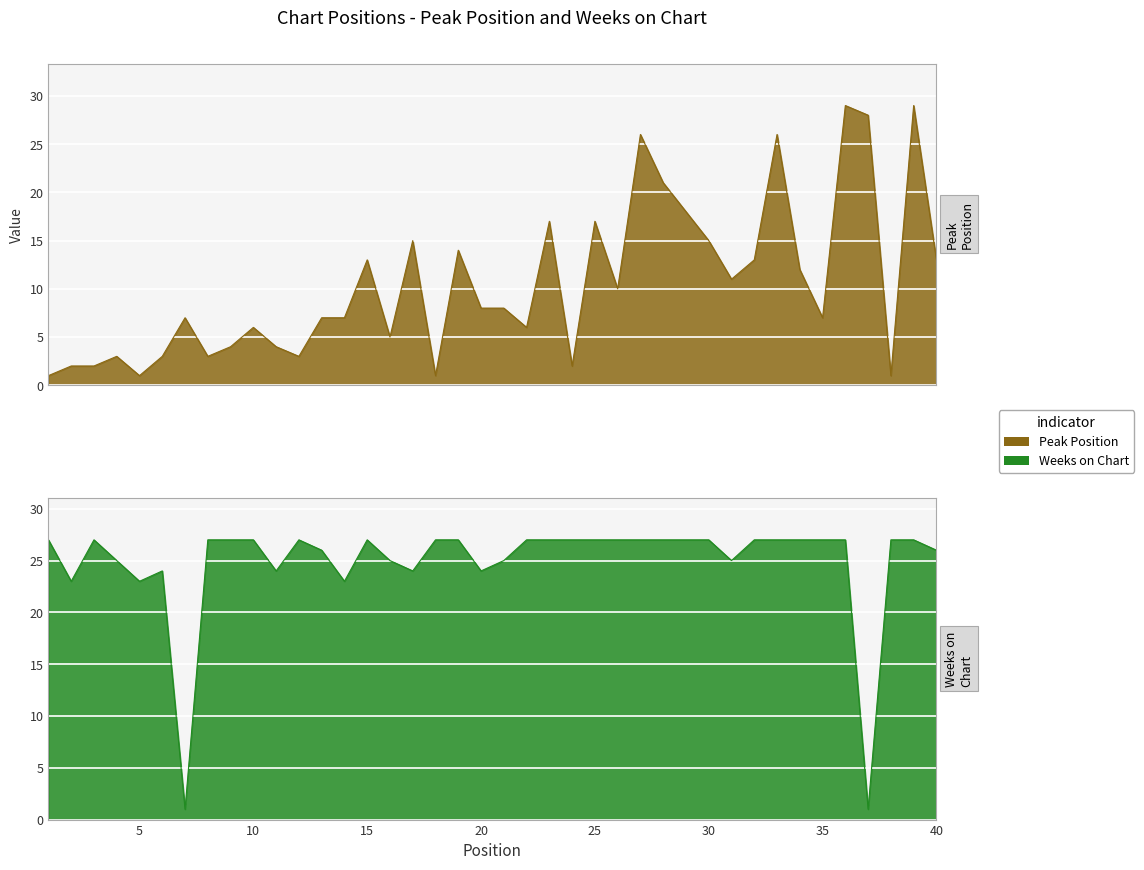

The Weeks on Chart series shows 27 at 9. True or false?

True